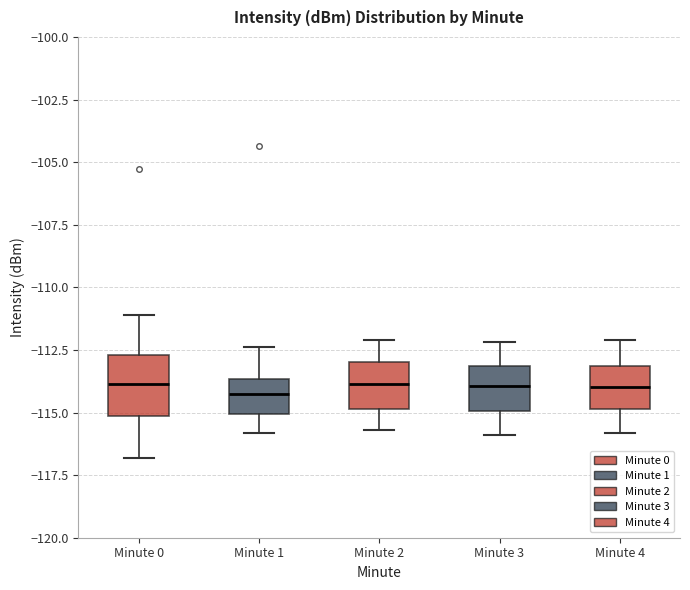

Where is the lower edge of the box for Minute 1 on the y-axis? The values are not printed on the chart, so give them approximately, as read against the axis.

-115.0